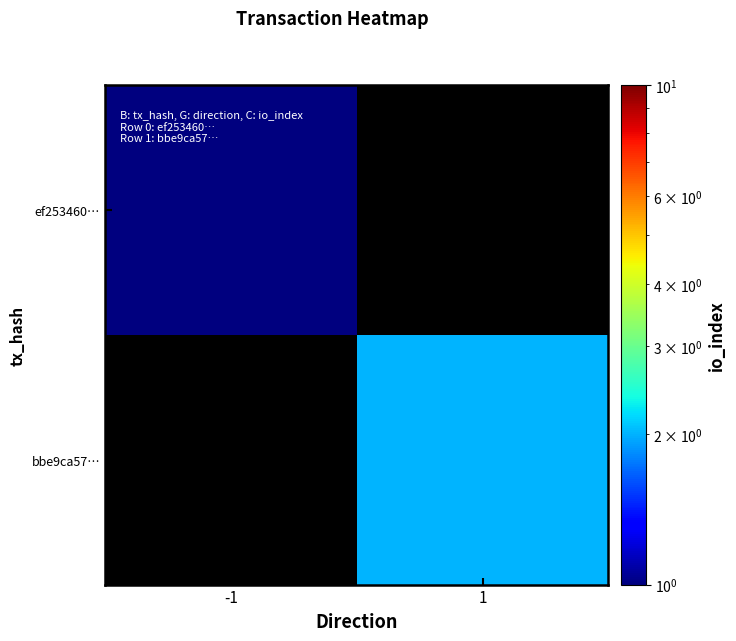

Rank the series at -1 from lowest to highest value.

ef253460…, bbe9ca57…